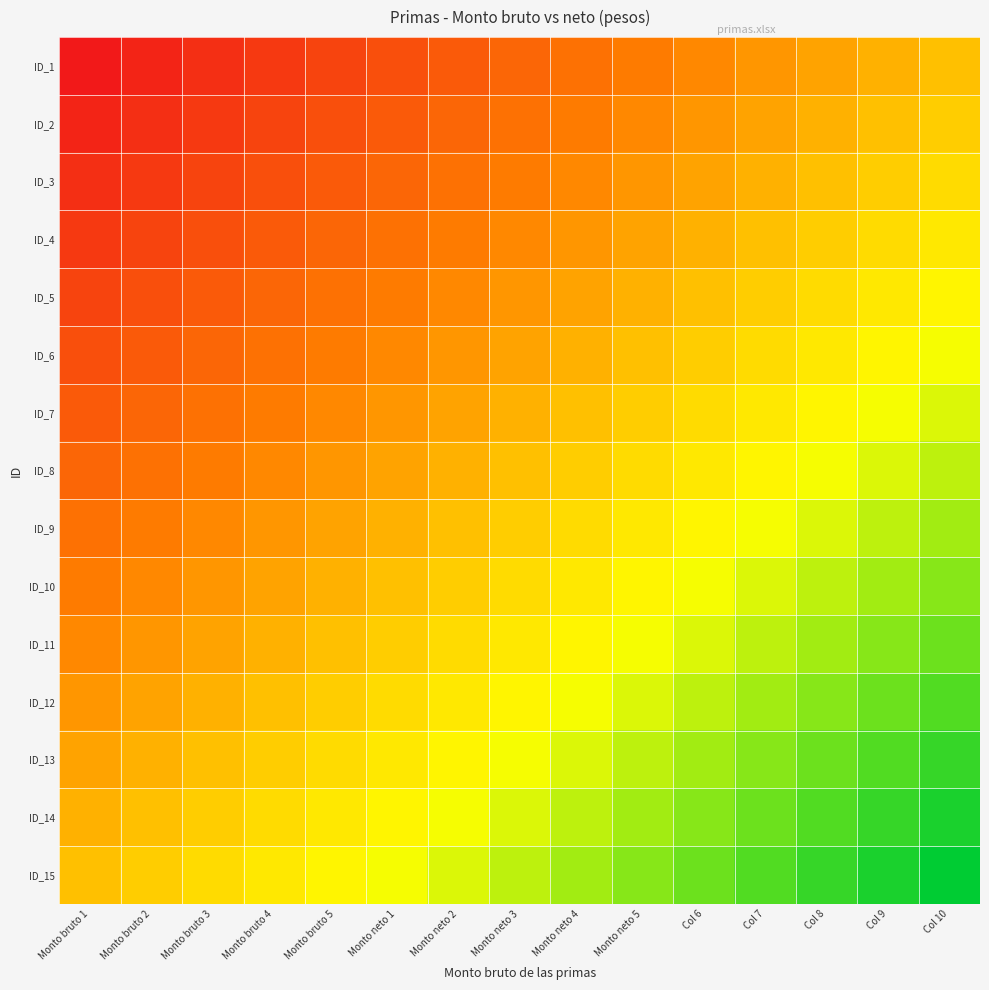

Reading left to right, extract all data points from this chart.

ID_1: Monto bruto 1=0.0	Monto bruto 2=0.0	Monto bruto 3=0.1	Monto bruto 4=0.1	Monto bruto 5=0.1	Monto neto 1=0.2	Monto neto 2=0.2	Monto neto 3=0.2	Monto neto 4=0.3	Monto neto 5=0.3	Col 6=0.4	Col 7=0.4	Col 8=0.4	Col 9=0.5	Col 10=0.5
ID_2: Monto bruto 1=0.0	Monto bruto 2=0.1	Monto bruto 3=0.1	Monto bruto 4=0.1	Monto bruto 5=0.2	Monto neto 1=0.2	Monto neto 2=0.2	Monto neto 3=0.3	Monto neto 4=0.3	Monto neto 5=0.4	Col 6=0.4	Col 7=0.4	Col 8=0.5	Col 9=0.5	Col 10=0.5
ID_3: Monto bruto 1=0.1	Monto bruto 2=0.1	Monto bruto 3=0.1	Monto bruto 4=0.2	Monto bruto 5=0.2	Monto neto 1=0.2	Monto neto 2=0.3	Monto neto 3=0.3	Monto neto 4=0.4	Monto neto 5=0.4	Col 6=0.4	Col 7=0.5	Col 8=0.5	Col 9=0.5	Col 10=0.6
ID_4: Monto bruto 1=0.1	Monto bruto 2=0.1	Monto bruto 3=0.2	Monto bruto 4=0.2	Monto bruto 5=0.2	Monto neto 1=0.3	Monto neto 2=0.3	Monto neto 3=0.4	Monto neto 4=0.4	Monto neto 5=0.4	Col 6=0.5	Col 7=0.5	Col 8=0.5	Col 9=0.6	Col 10=0.6
ID_5: Monto bruto 1=0.1	Monto bruto 2=0.2	Monto bruto 3=0.2	Monto bruto 4=0.2	Monto bruto 5=0.3	Monto neto 1=0.3	Monto neto 2=0.4	Monto neto 3=0.4	Monto neto 4=0.4	Monto neto 5=0.5	Col 6=0.5	Col 7=0.5	Col 8=0.6	Col 9=0.6	Col 10=0.6
ID_6: Monto bruto 1=0.2	Monto bruto 2=0.2	Monto bruto 3=0.2	Monto bruto 4=0.3	Monto bruto 5=0.3	Monto neto 1=0.4	Monto neto 2=0.4	Monto neto 3=0.4	Monto neto 4=0.5	Monto neto 5=0.5	Col 6=0.5	Col 7=0.6	Col 8=0.6	Col 9=0.6	Col 10=0.7
ID_7: Monto bruto 1=0.2	Monto bruto 2=0.2	Monto bruto 3=0.3	Monto bruto 4=0.3	Monto bruto 5=0.4	Monto neto 1=0.4	Monto neto 2=0.4	Monto neto 3=0.5	Monto neto 4=0.5	Monto neto 5=0.5	Col 6=0.6	Col 7=0.6	Col 8=0.6	Col 9=0.7	Col 10=0.7
ID_8: Monto bruto 1=0.2	Monto bruto 2=0.3	Monto bruto 3=0.3	Monto bruto 4=0.4	Monto bruto 5=0.4	Monto neto 1=0.4	Monto neto 2=0.5	Monto neto 3=0.5	Monto neto 4=0.5	Monto neto 5=0.6	Col 6=0.6	Col 7=0.6	Col 8=0.7	Col 9=0.7	Col 10=0.8
ID_9: Monto bruto 1=0.3	Monto bruto 2=0.3	Monto bruto 3=0.4	Monto bruto 4=0.4	Monto bruto 5=0.4	Monto neto 1=0.5	Monto neto 2=0.5	Monto neto 3=0.5	Monto neto 4=0.6	Monto neto 5=0.6	Col 6=0.6	Col 7=0.7	Col 8=0.7	Col 9=0.8	Col 10=0.8
ID_10: Monto bruto 1=0.3	Monto bruto 2=0.4	Monto bruto 3=0.4	Monto bruto 4=0.4	Monto bruto 5=0.5	Monto neto 1=0.5	Monto neto 2=0.5	Monto neto 3=0.6	Monto neto 4=0.6	Monto neto 5=0.6	Col 6=0.7	Col 7=0.7	Col 8=0.8	Col 9=0.8	Col 10=0.8
ID_11: Monto bruto 1=0.4	Monto bruto 2=0.4	Monto bruto 3=0.4	Monto bruto 4=0.5	Monto bruto 5=0.5	Monto neto 1=0.5	Monto neto 2=0.6	Monto neto 3=0.6	Monto neto 4=0.6	Monto neto 5=0.7	Col 6=0.7	Col 7=0.8	Col 8=0.8	Col 9=0.8	Col 10=0.9
ID_12: Monto bruto 1=0.4	Monto bruto 2=0.4	Monto bruto 3=0.5	Monto bruto 4=0.5	Monto bruto 5=0.5	Monto neto 1=0.6	Monto neto 2=0.6	Monto neto 3=0.6	Monto neto 4=0.7	Monto neto 5=0.7	Col 6=0.8	Col 7=0.8	Col 8=0.8	Col 9=0.9	Col 10=0.9
ID_13: Monto bruto 1=0.4	Monto bruto 2=0.5	Monto bruto 3=0.5	Monto bruto 4=0.5	Monto bruto 5=0.6	Monto neto 1=0.6	Monto neto 2=0.6	Monto neto 3=0.7	Monto neto 4=0.7	Monto neto 5=0.8	Col 6=0.8	Col 7=0.8	Col 8=0.9	Col 9=0.9	Col 10=0.9
ID_14: Monto bruto 1=0.5	Monto bruto 2=0.5	Monto bruto 3=0.5	Monto bruto 4=0.6	Monto bruto 5=0.6	Monto neto 1=0.6	Monto neto 2=0.7	Monto neto 3=0.7	Monto neto 4=0.8	Monto neto 5=0.8	Col 6=0.8	Col 7=0.9	Col 8=0.9	Col 9=0.9	Col 10=1.0
ID_15: Monto bruto 1=0.5	Monto bruto 2=0.5	Monto bruto 3=0.6	Monto bruto 4=0.6	Monto bruto 5=0.6	Monto neto 1=0.7	Monto neto 2=0.7	Monto neto 3=0.8	Monto neto 4=0.8	Monto neto 5=0.8	Col 6=0.9	Col 7=0.9	Col 8=0.9	Col 9=1.0	Col 10=1.0